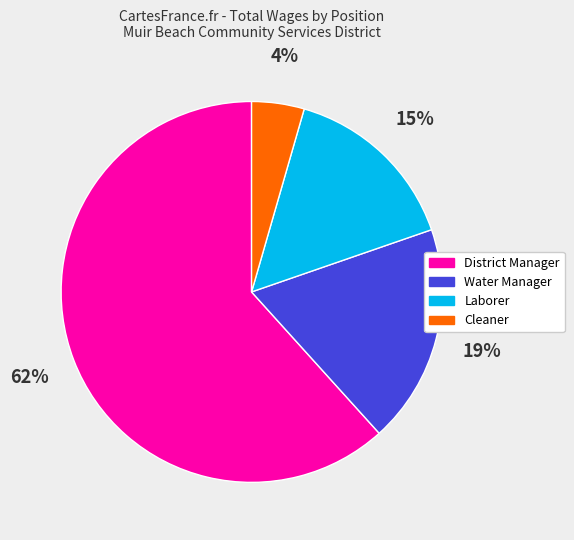

Is there any slice that represents more than half of the pie?

Yes